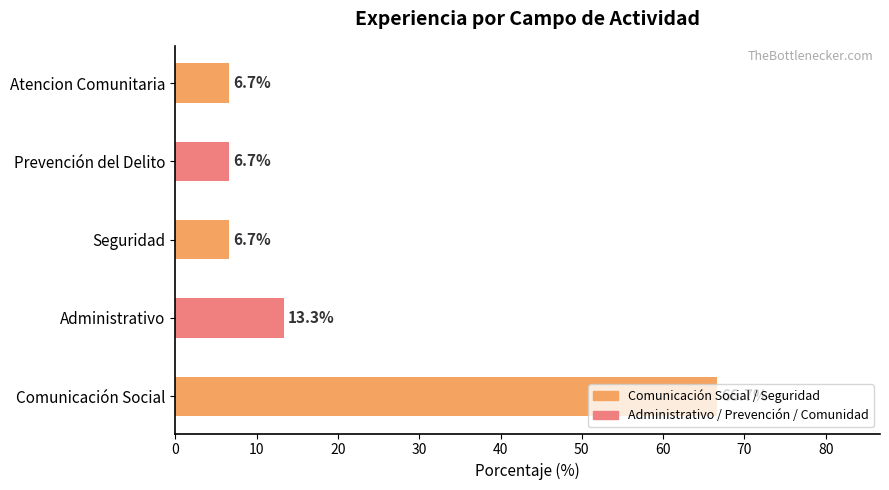

What is the change in value from Comunicación Social to Atencion Comunitaria?

-60.0